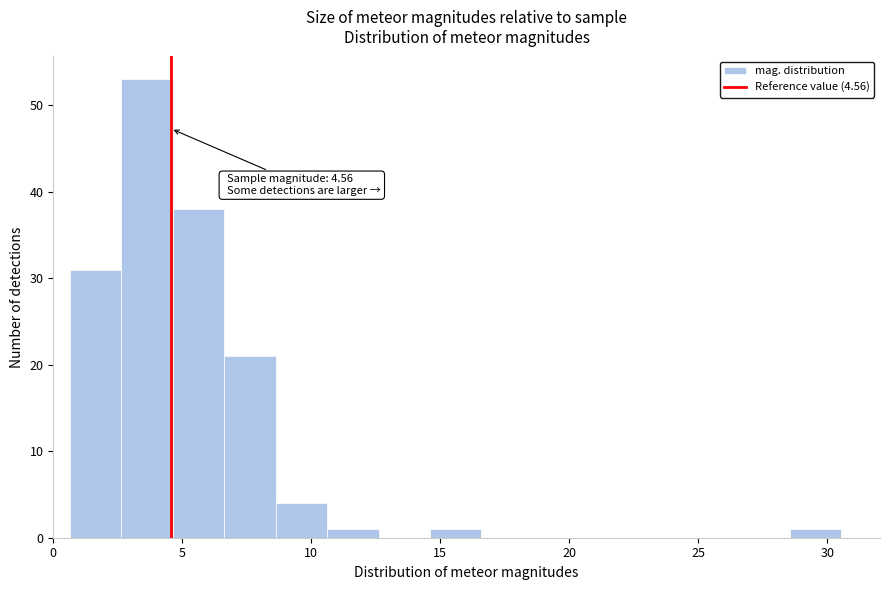

Read against the x-axis, roughly where is the centre of the tallest bar?

3.5